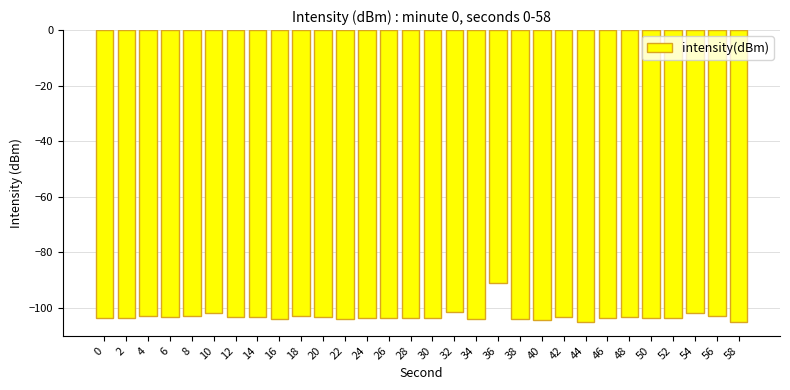

Count the number of categories in the chart.

30